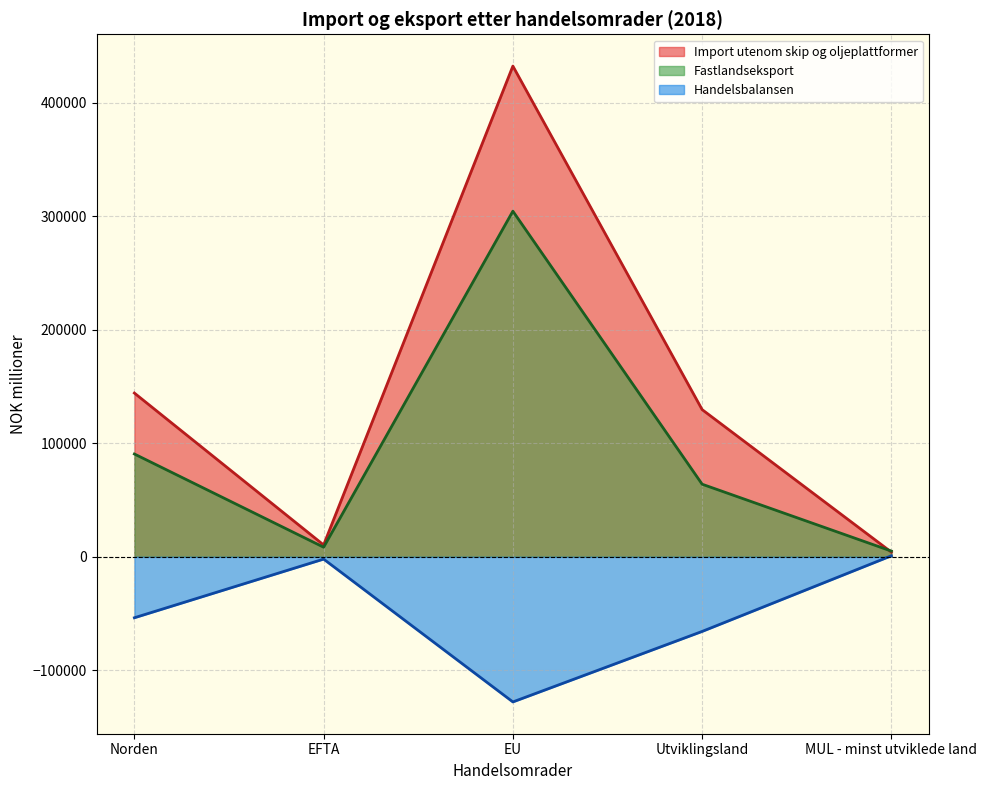

Does the chart display data point markers on the line(s)?

No